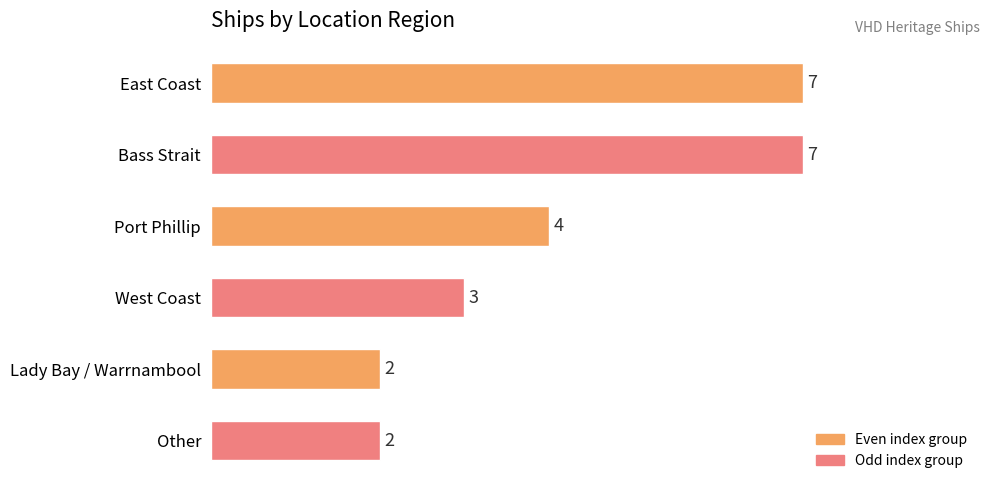

Reading top to bottom, transcribe all the data shown in this chart.

7	7	4	3	2	2